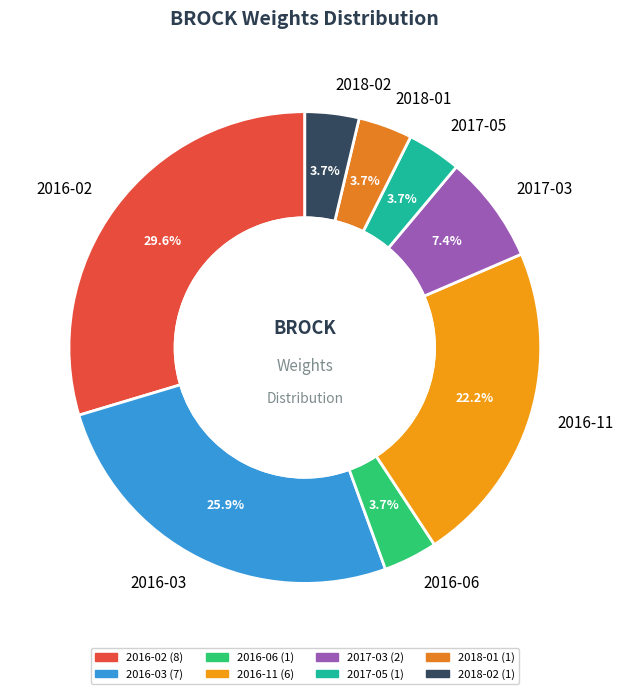

To the nearest percent, what portion does 2018-02 represent?

4%